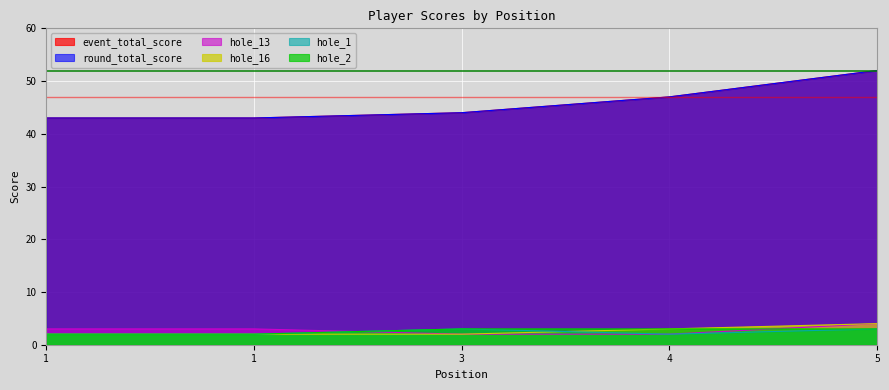

What is the value of the round_total_score point at the 4th from the left?

47